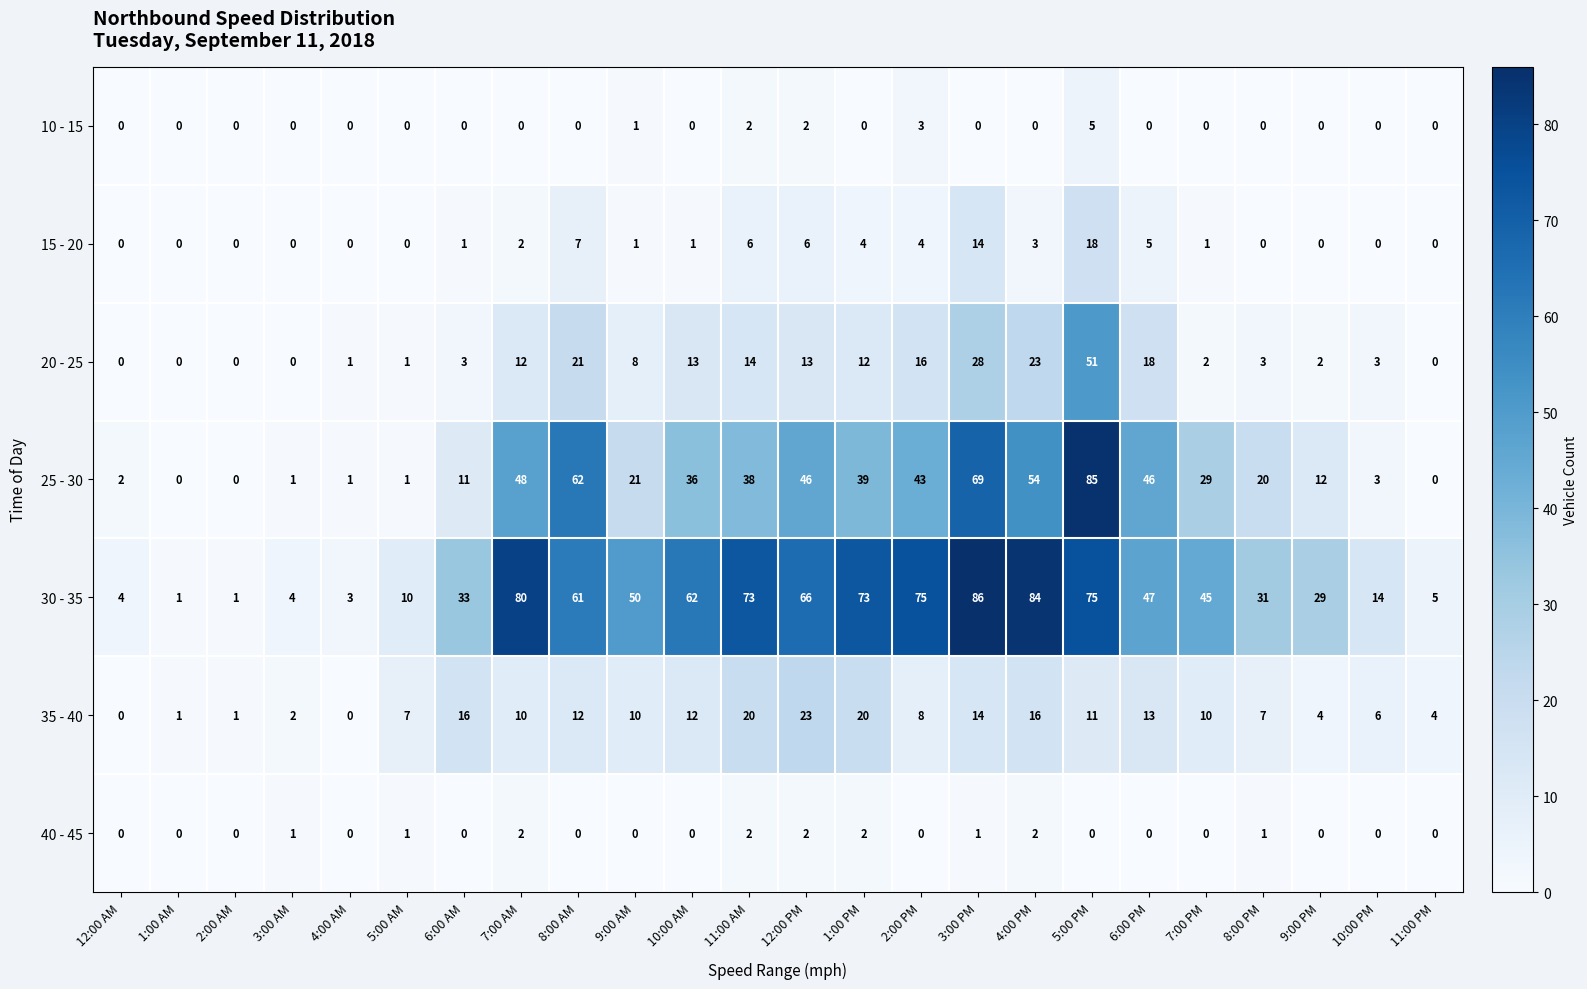

What is the maximum value shown in the chart?

86